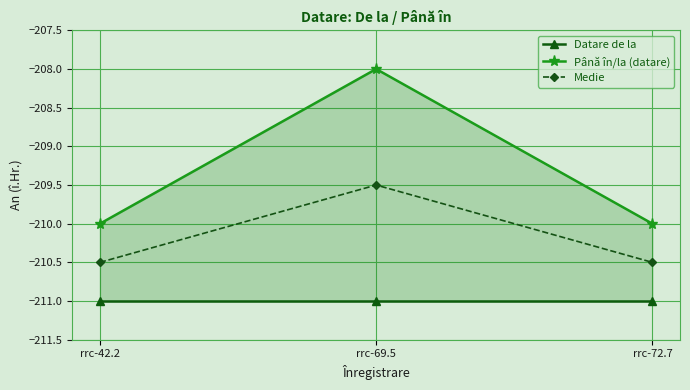

Which series changed the most between rrc-42.2 and rrc-72.7?

Datare de la